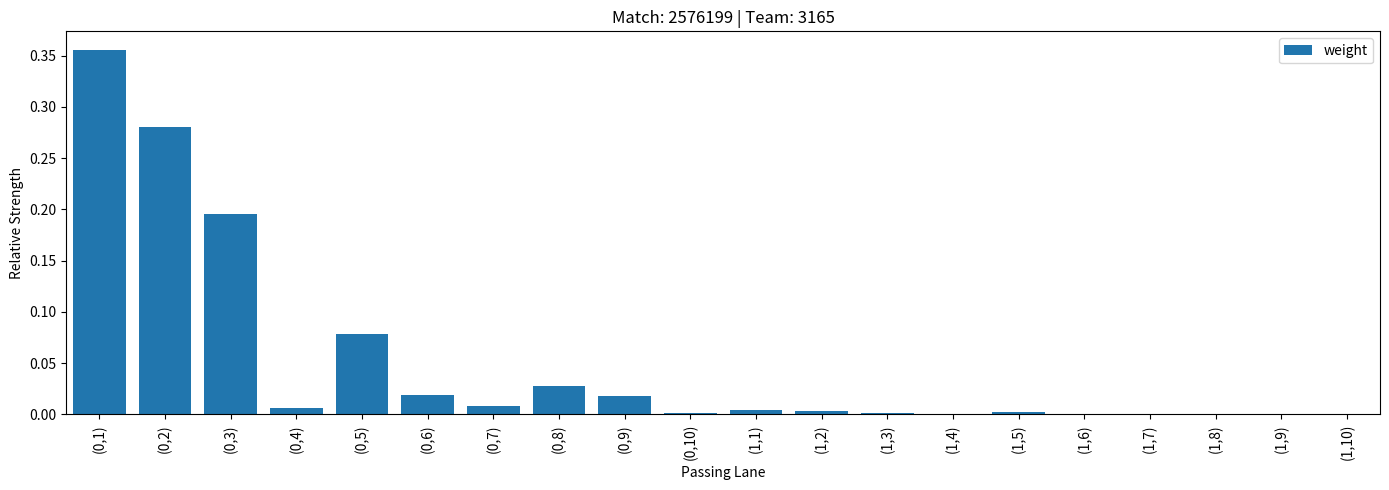

True or false: the data shows 0.0 at (1,2).

True